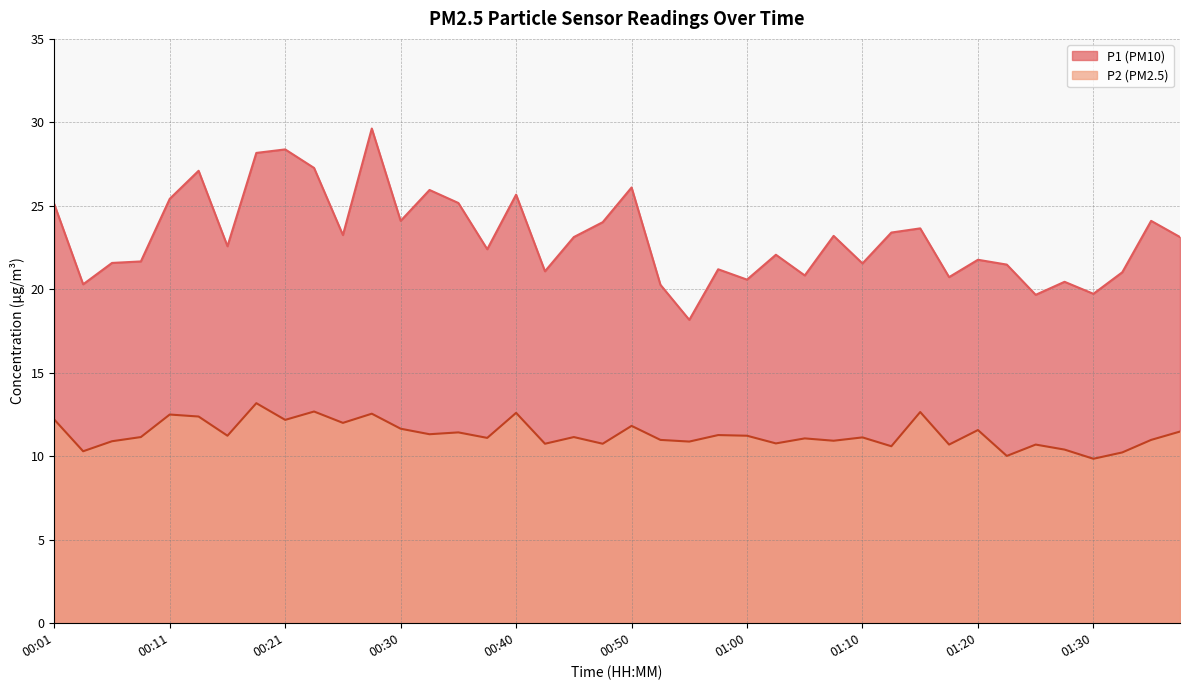

How many interior local peaks does the P2 series have?

14